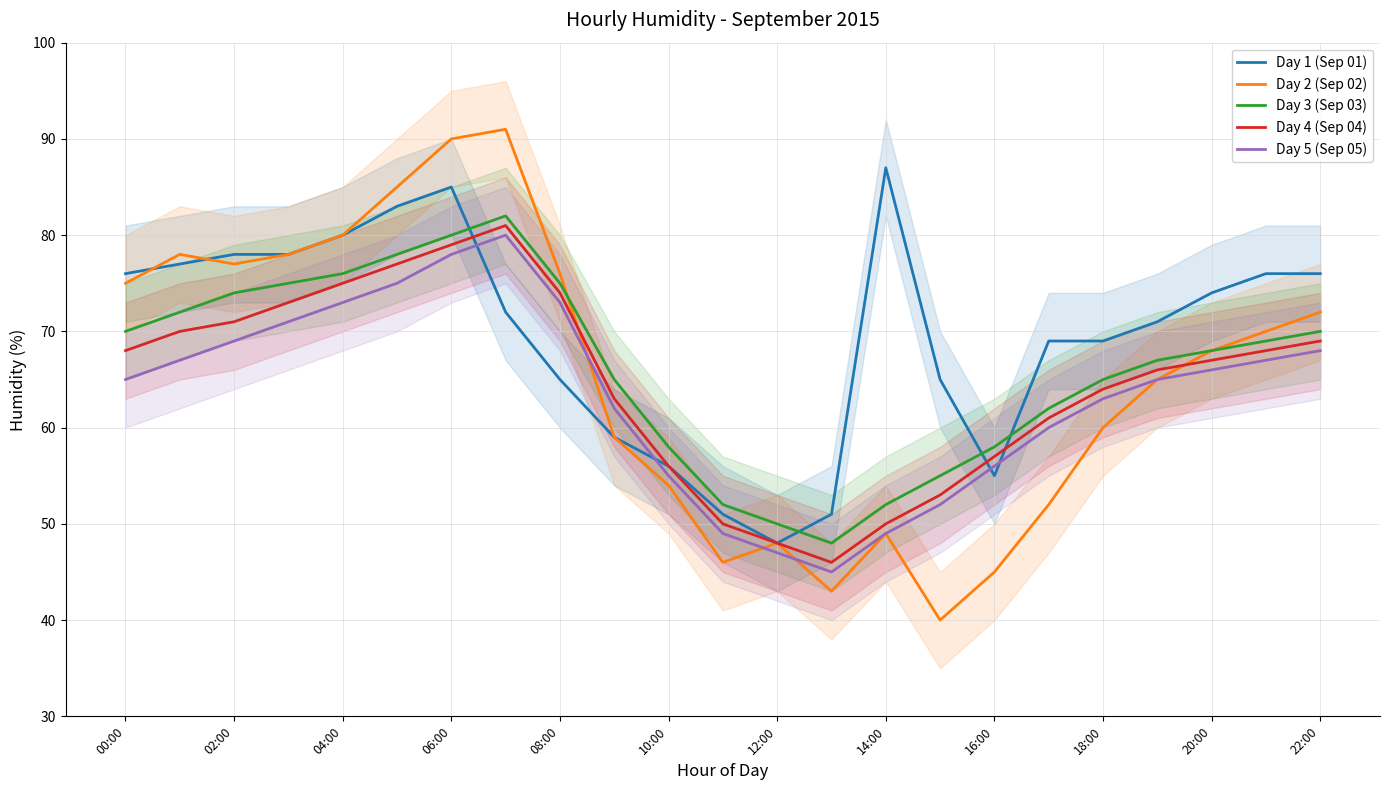

What is the approximate value of Day 1 (Sep 01) at 00:00, to the nearest 10?

80